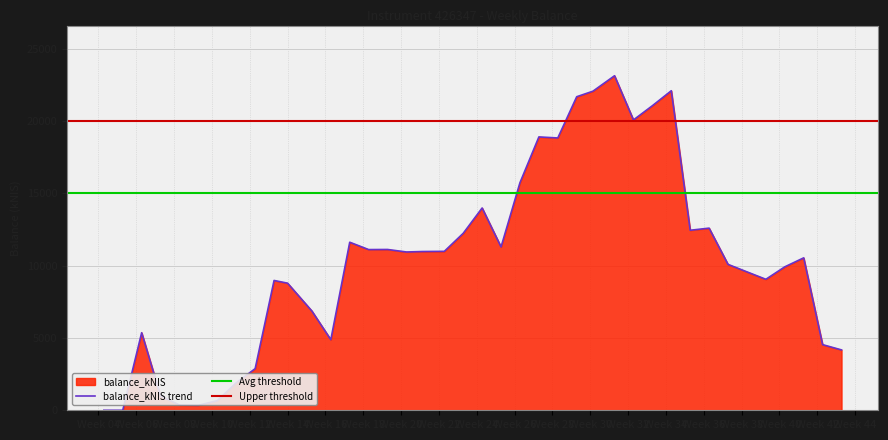

At which category does the data reach its first local peak?

2023-02-09